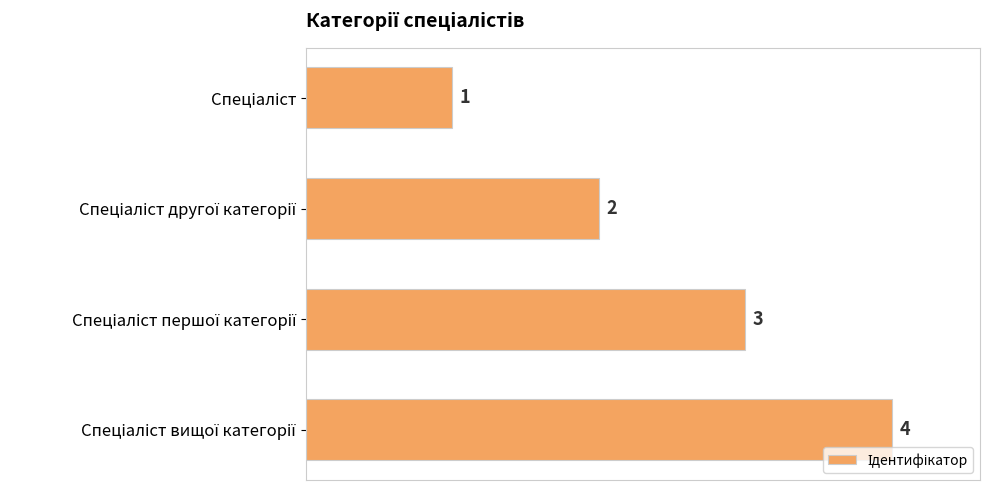

What is the value of the 4th bar from the top?

4